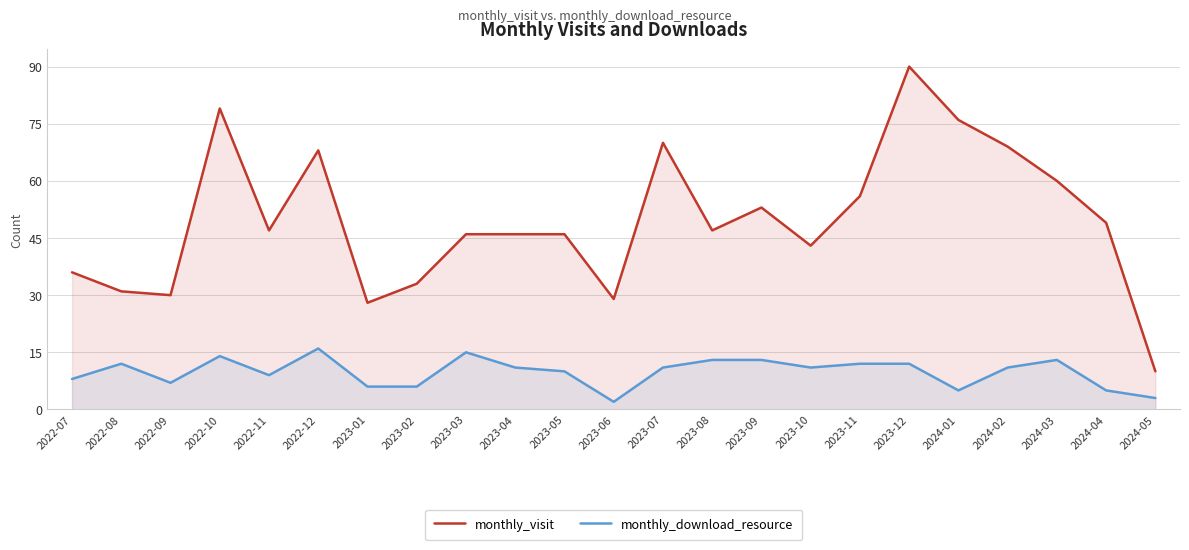

Between 2023-03 and 2024-03, which is larger?

2024-03